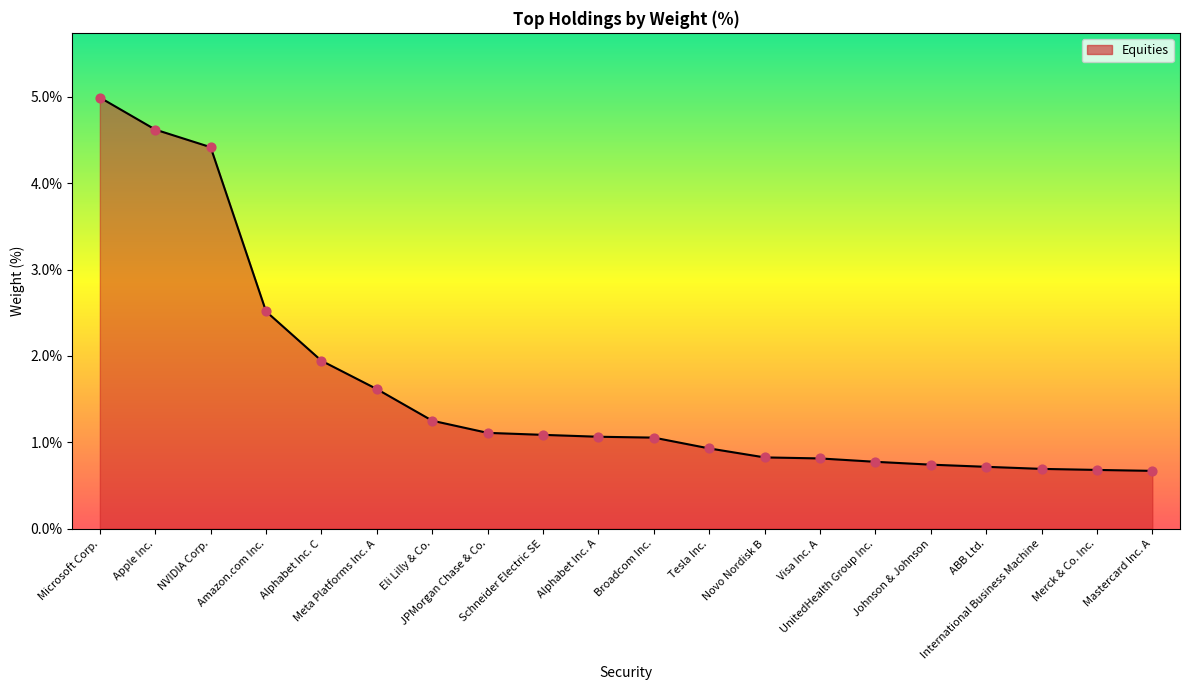

What is the ratio of the value at Eli Lilly & Co. to the value at Alphabet Inc. A?

1.2